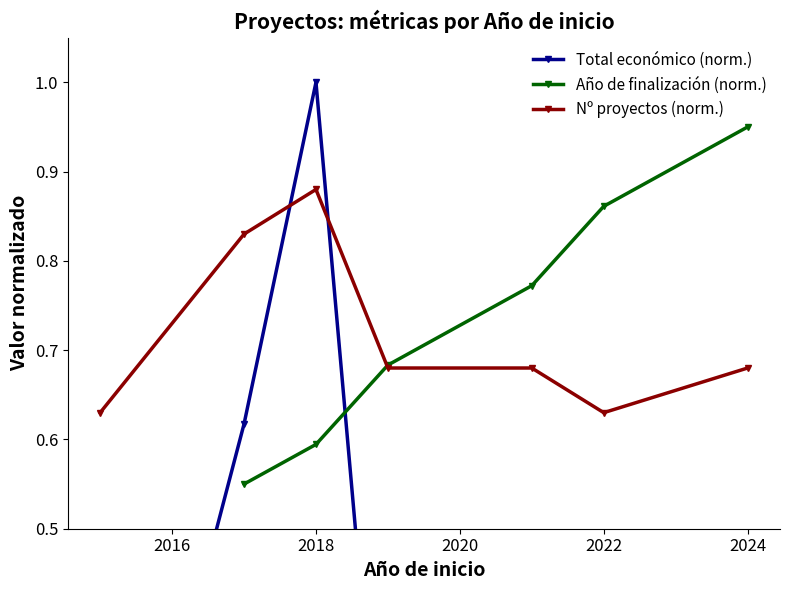

True or false: Nº proyectos (norm.) has a value of 1.0 at 2024.

False